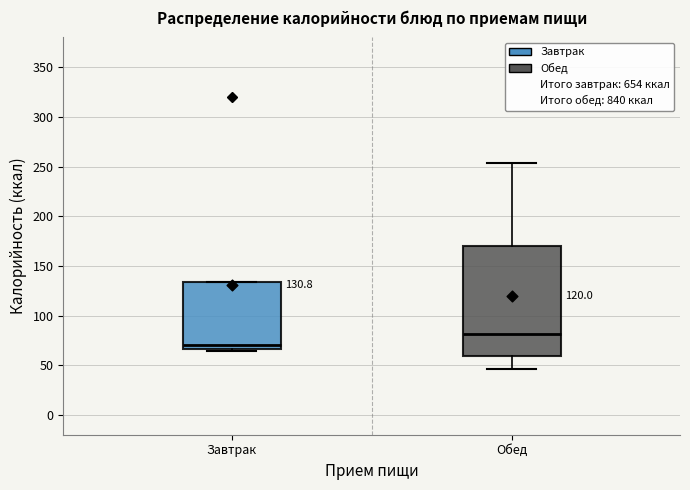

Comparing the boxes themselves (not the whiskers), which one is the tallest?

Обед